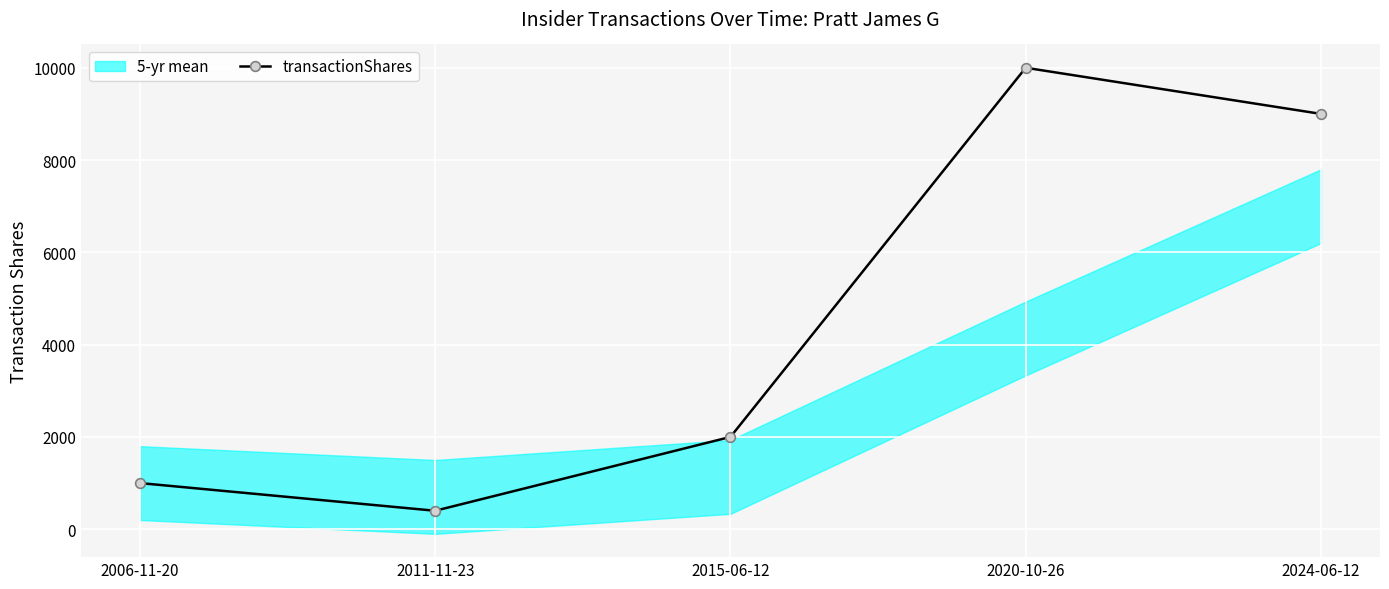

How many data points are less than 2000?

2